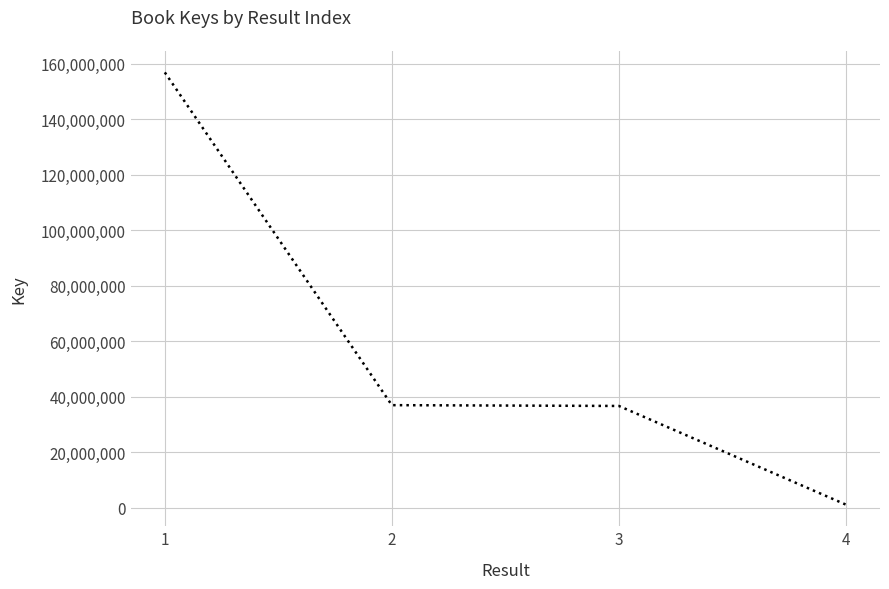

What is the change in value from 1 to 3?

-120211678